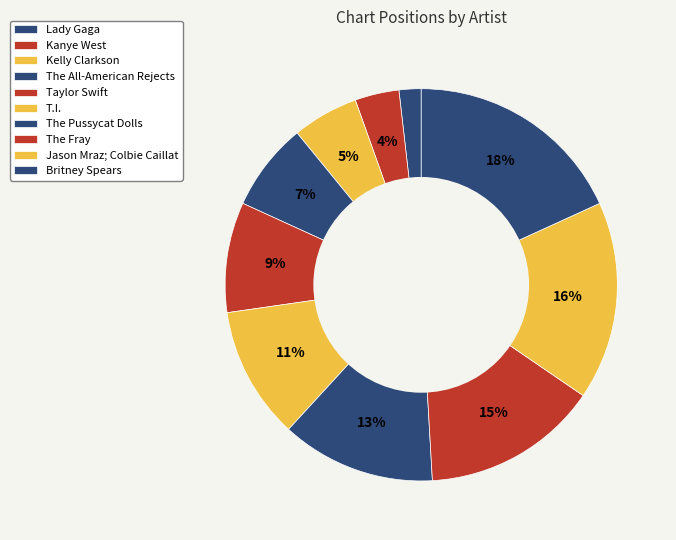

Does The All-American Rejects account for over 50% of the chart?

No